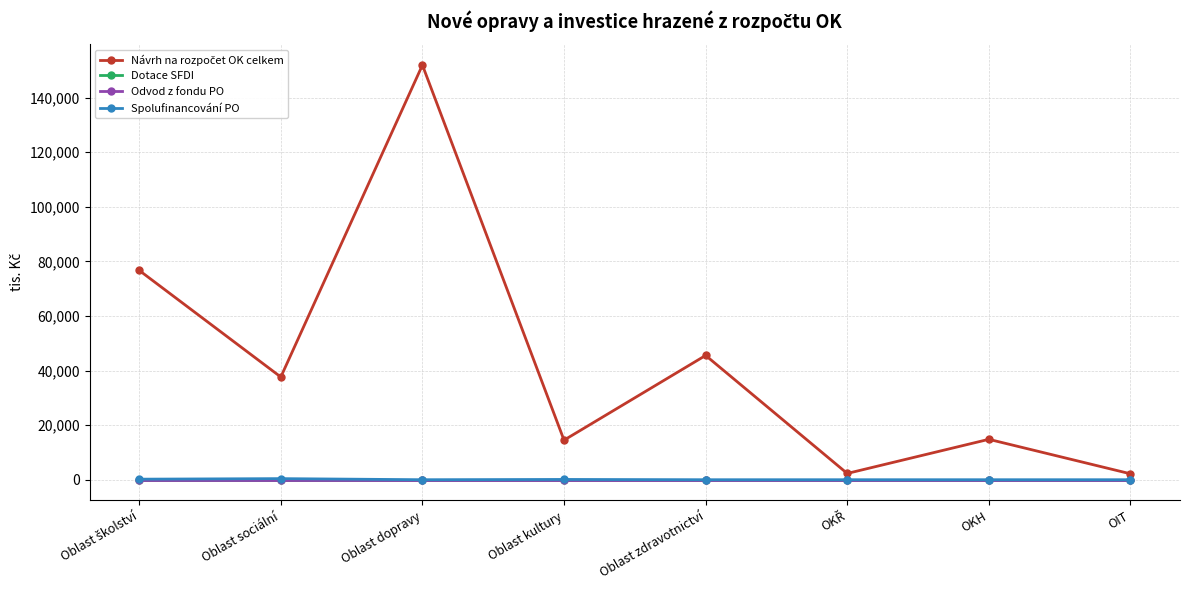

Is this an area chart (filled region under the line)?

No